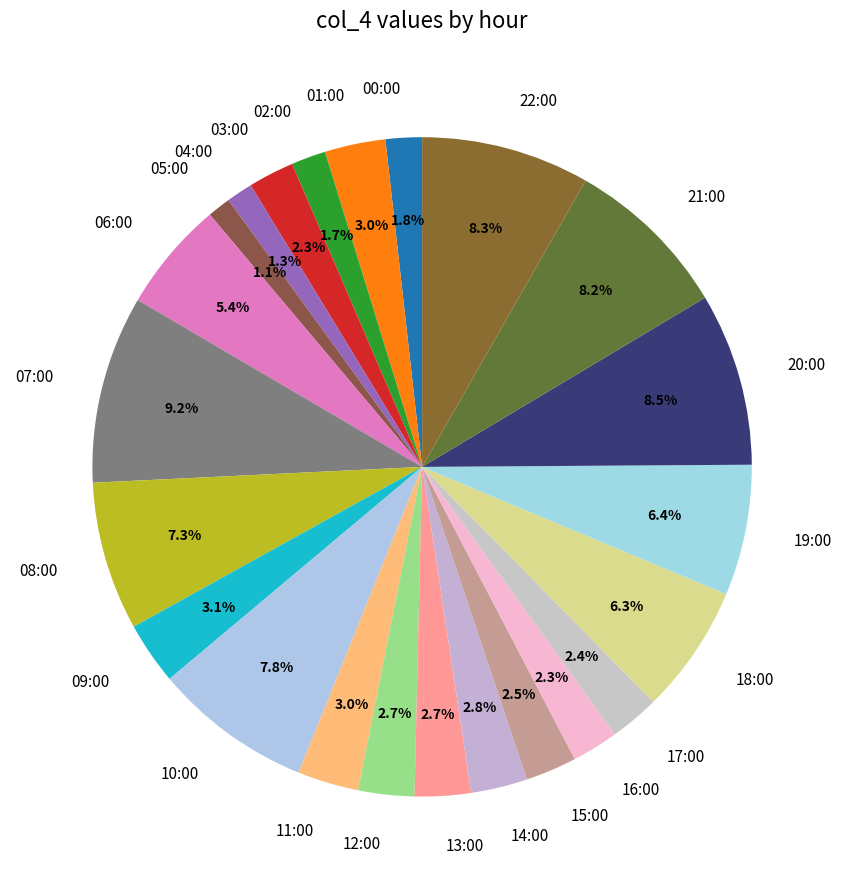

To the nearest percent, what is the average slice percentage?

4%